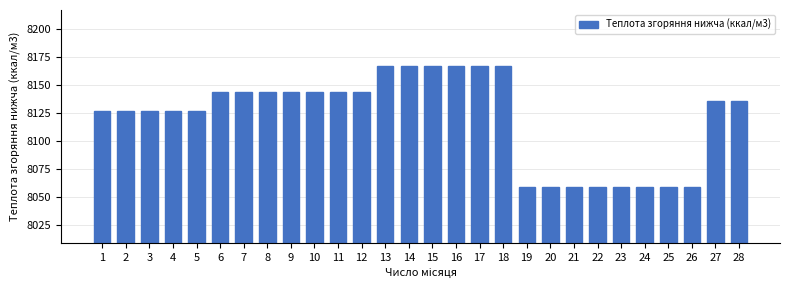

Reading right to left, transcribe all the data shown in this chart.

28=8135.5	27=8135.5	26=8058.9	25=8058.9	24=8058.9	23=8058.9	22=8058.9	21=8058.9	20=8058.9	19=8058.9	18=8166.7	17=8166.7	16=8166.7	15=8166.7	14=8166.7	13=8166.7	12=8143.2	11=8143.2	10=8143.2	9=8143.2	8=8143.2	7=8143.2	6=8143.2	5=8126.4	4=8126.4	3=8126.4	2=8126.4	1=8126.4